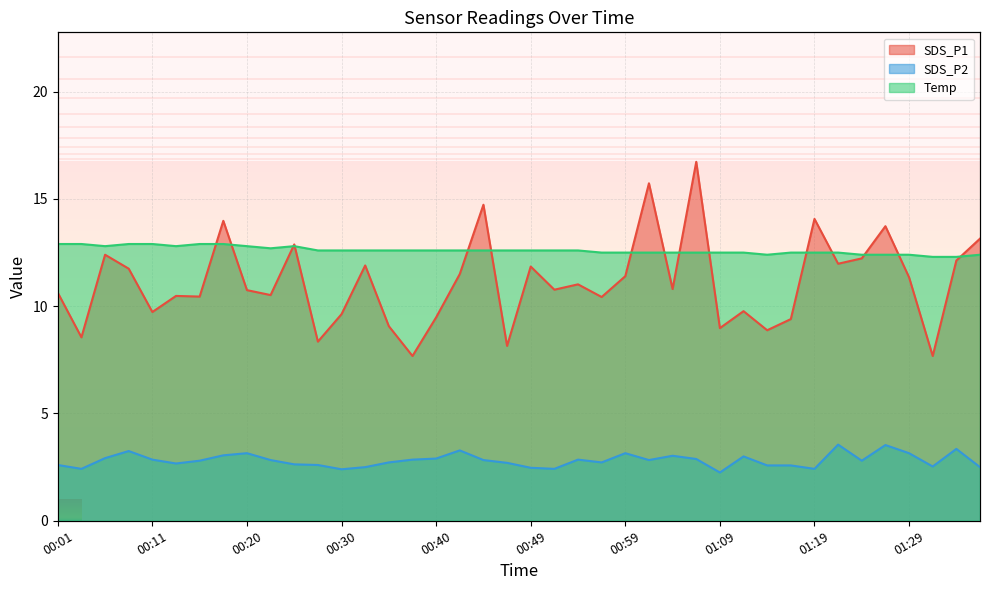

True or false: Temp and SDS_P2 cross at least once.

False